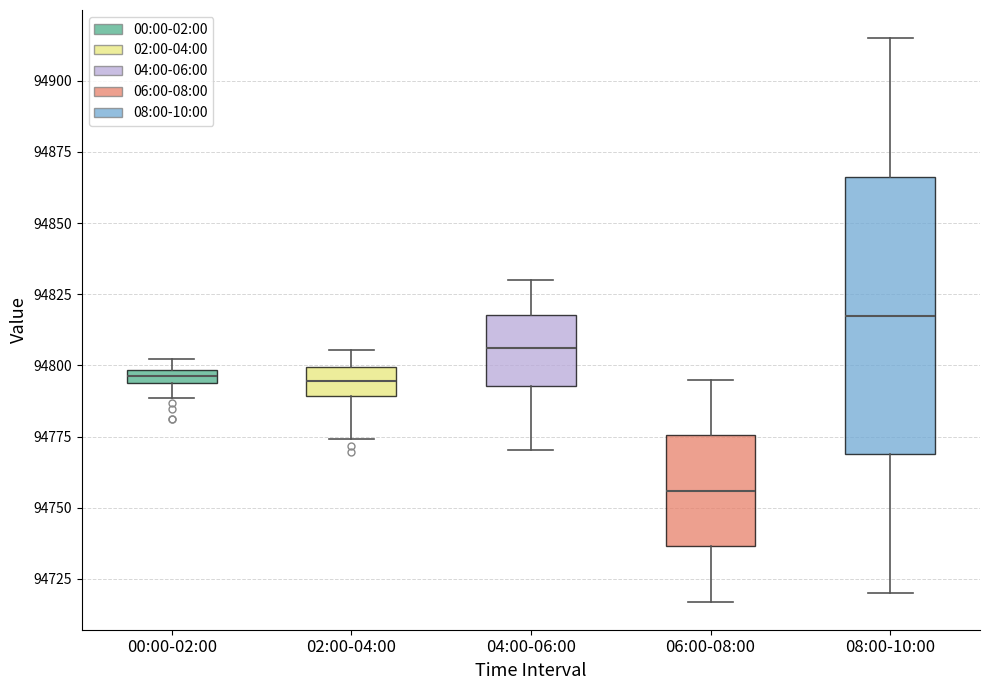

Where does the lower whisker of the box for 06:00-08:00 end on the y-axis? The values are not printed on the chart, so give them approximately, as read against the axis.

94715